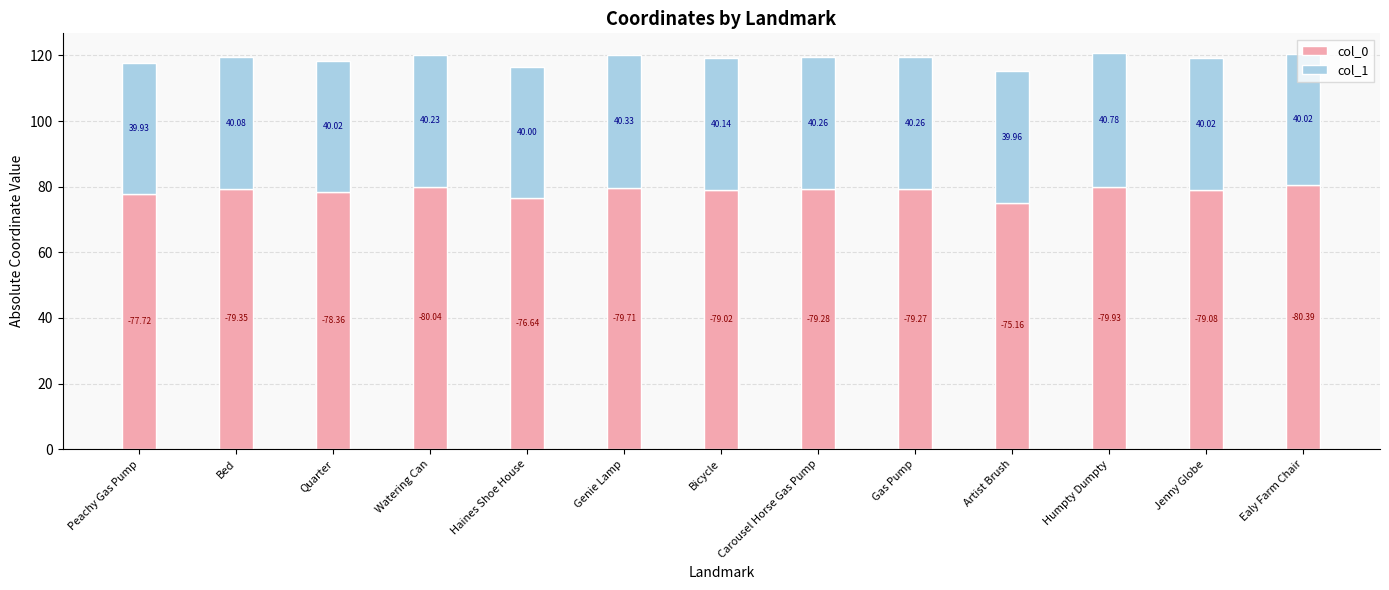

How many distinct data groups are displayed?

2